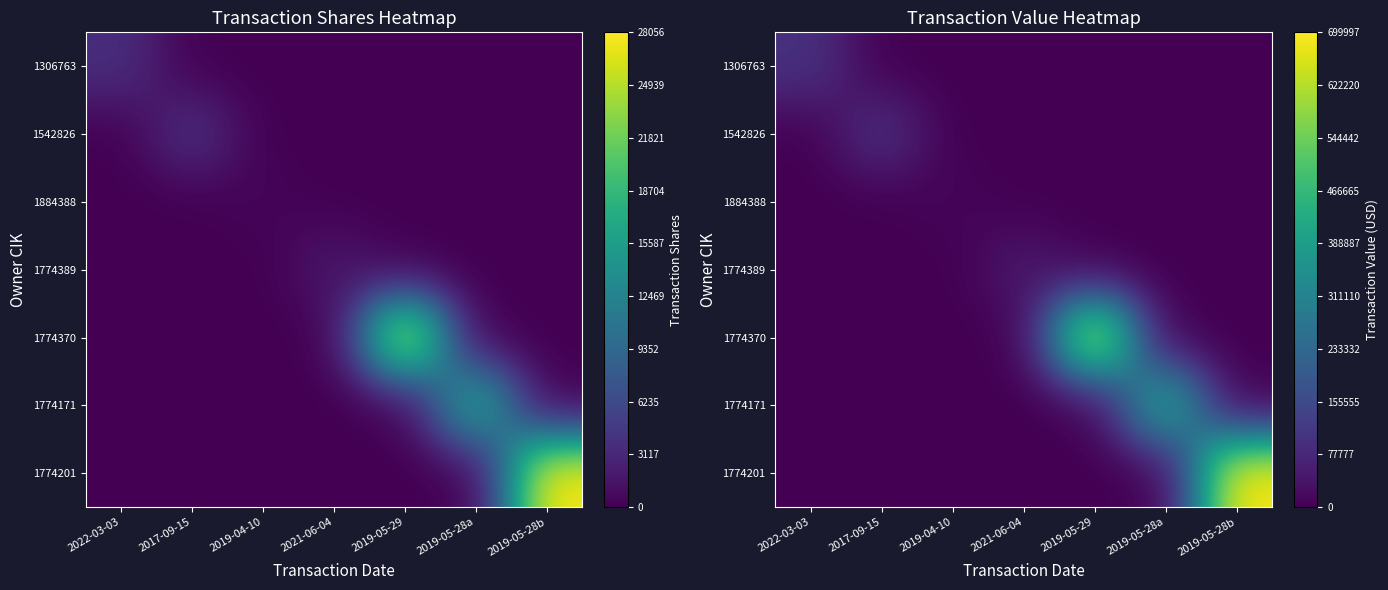

At which label does 1774201 reach its peak?

2019-05-28b